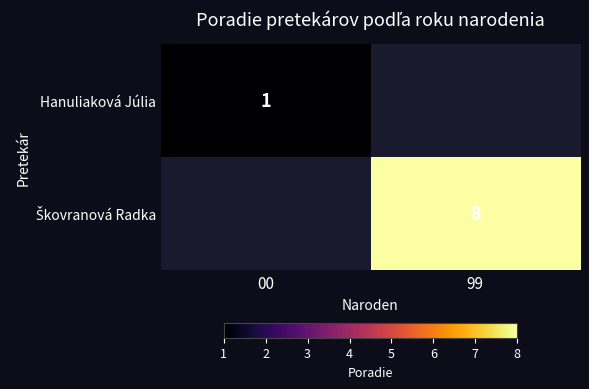

The Hanuliaková Júlia series shows 1 at 00. True or false?

True